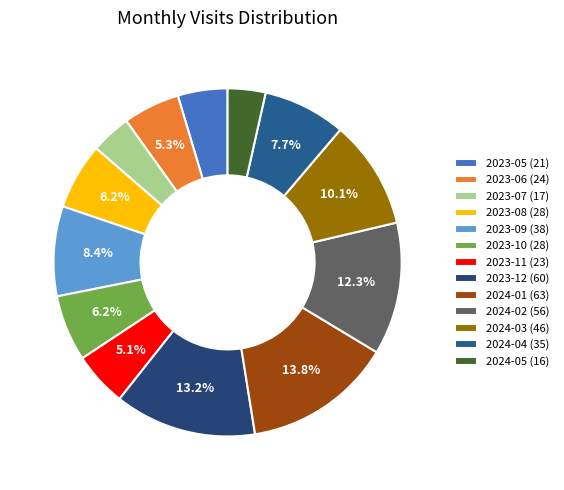

What percentage do 2023-05 and 2023-12 together represent?

17.8%